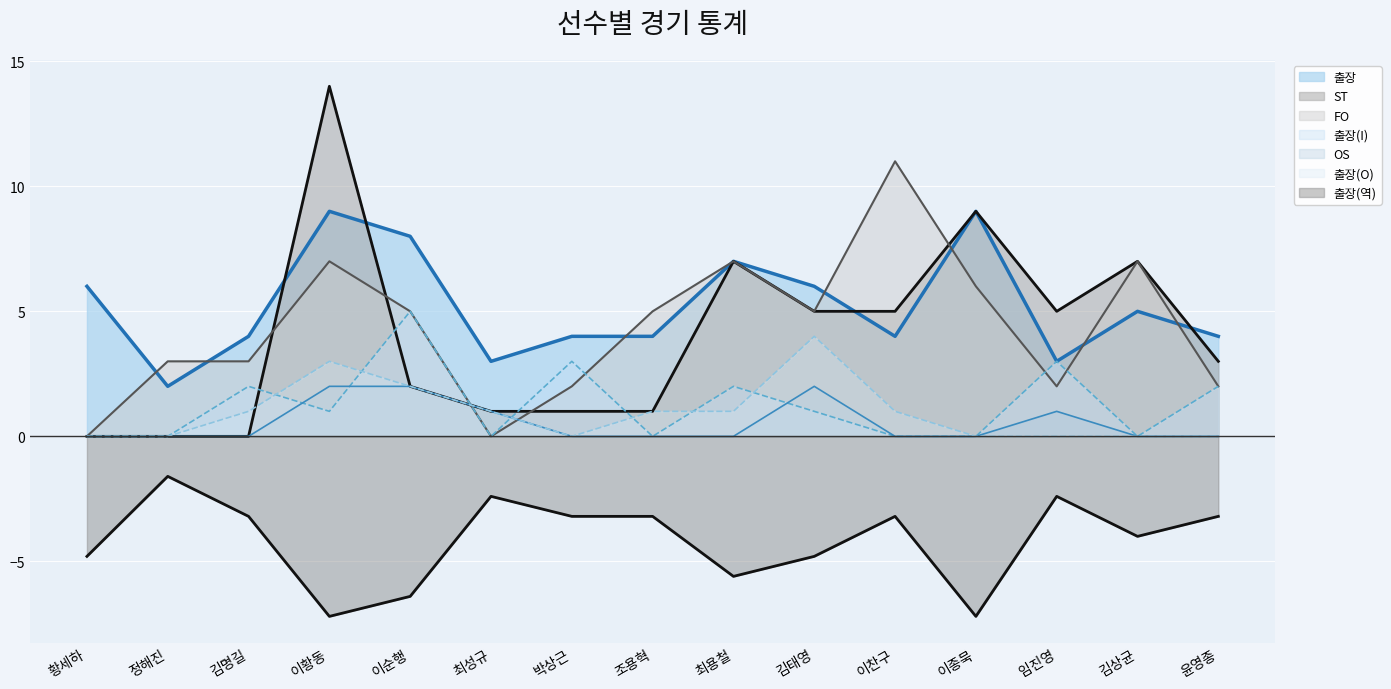

At which category does the chart reach its minimum across all series?

황세하